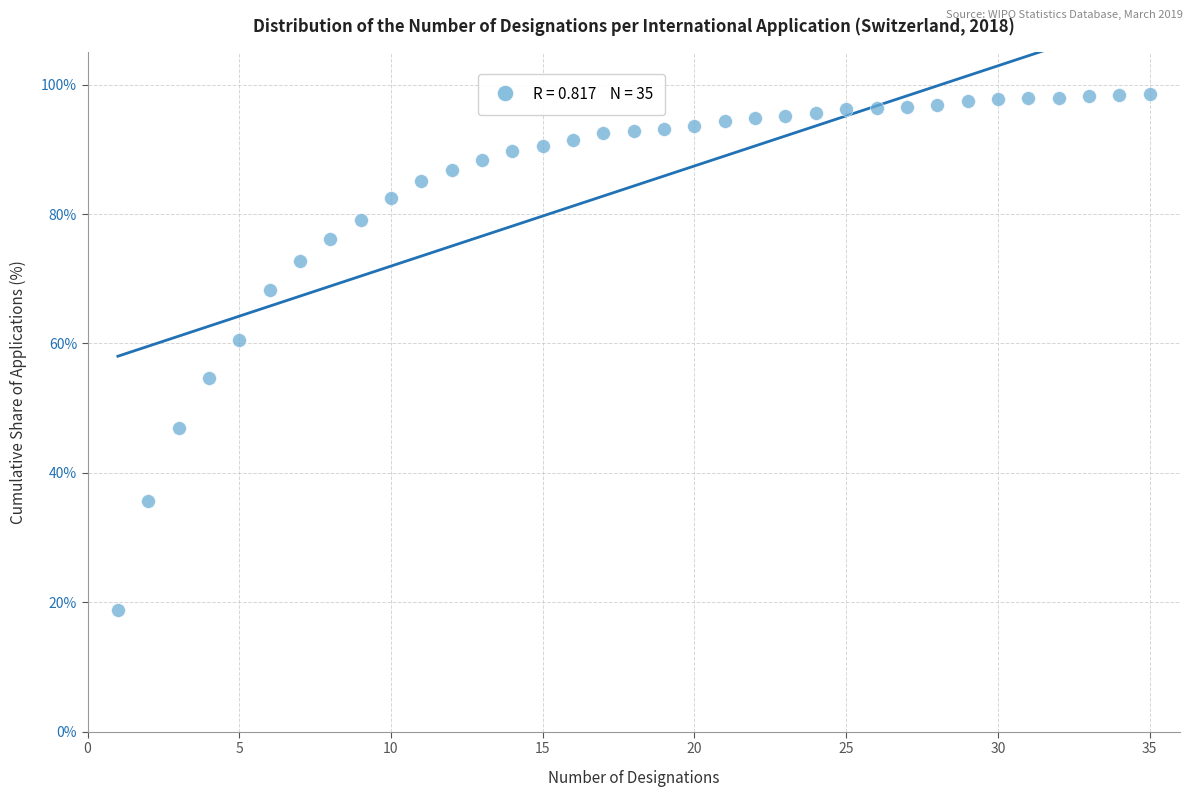

What is the range of Y values (max minus min)?

79.7